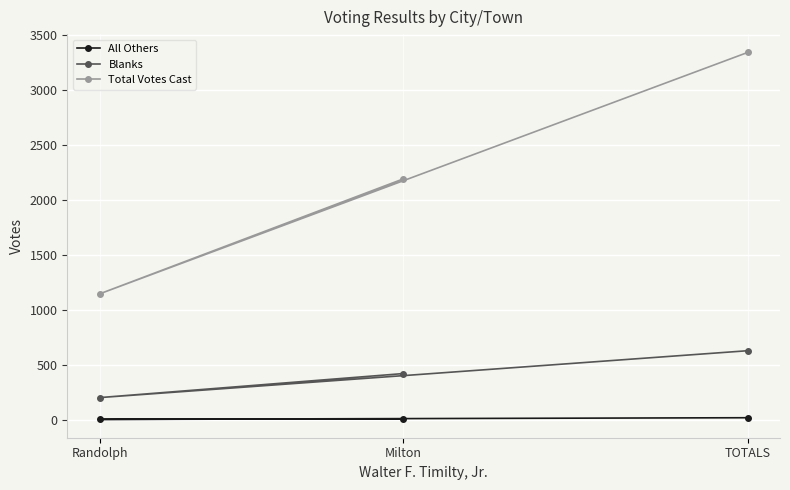

Does the chart display data point markers on the line(s)?

Yes